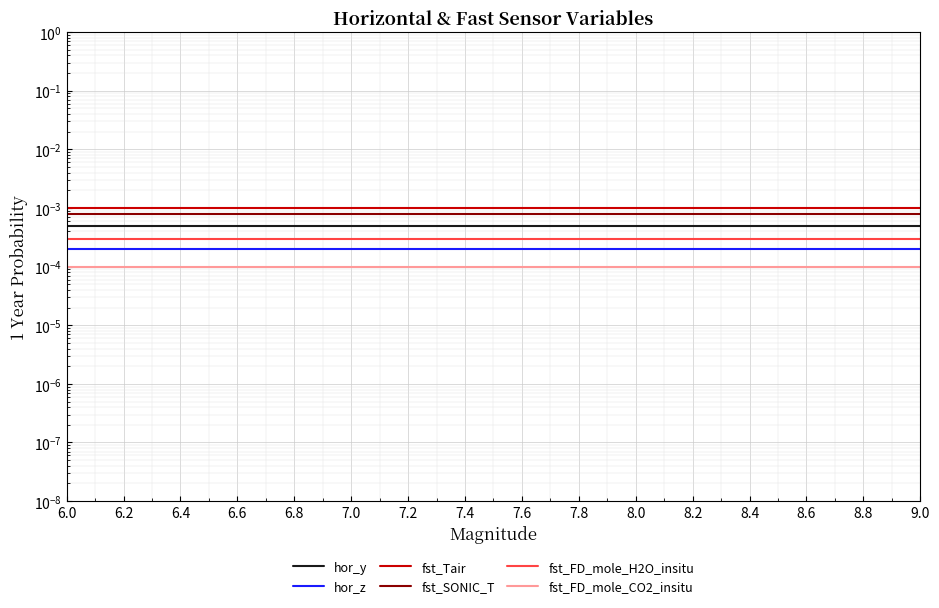

Rank the series by their maximum value, from highest to lowest.

fst_Tair, fst_SONIC_T, hor_y, fst_FD_mole_H2O_insitu, hor_z, fst_FD_mole_CO2_insitu